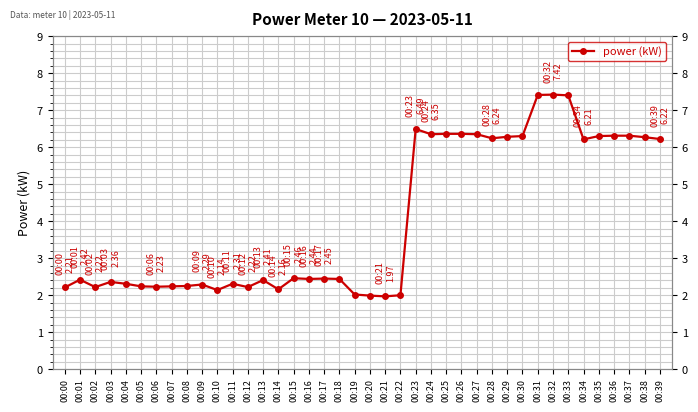

What is the difference between the maximum and minimum values?

5.5